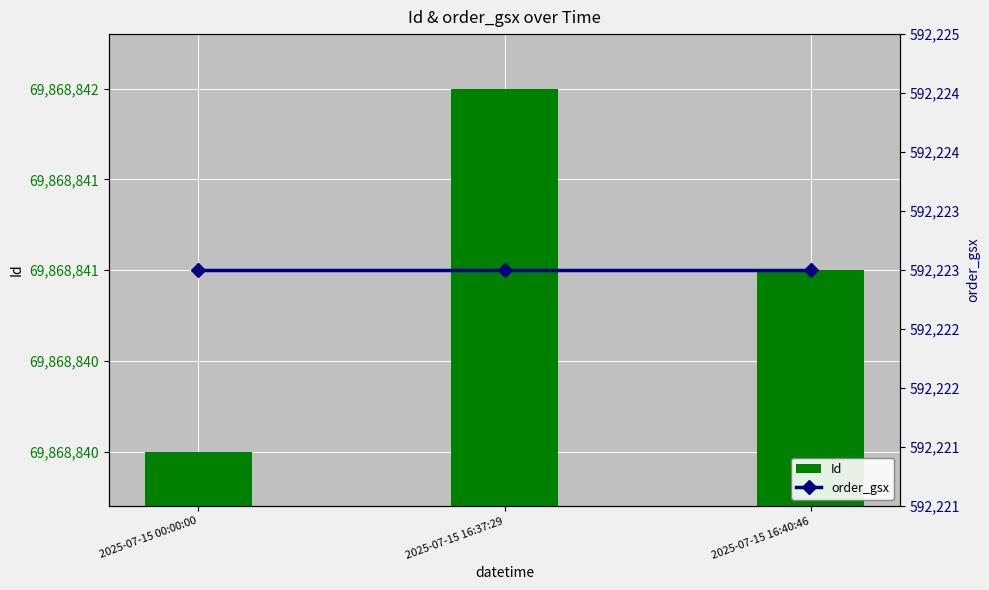

At which category is the sum across all series the highest?

2025-07-15 16:37:29